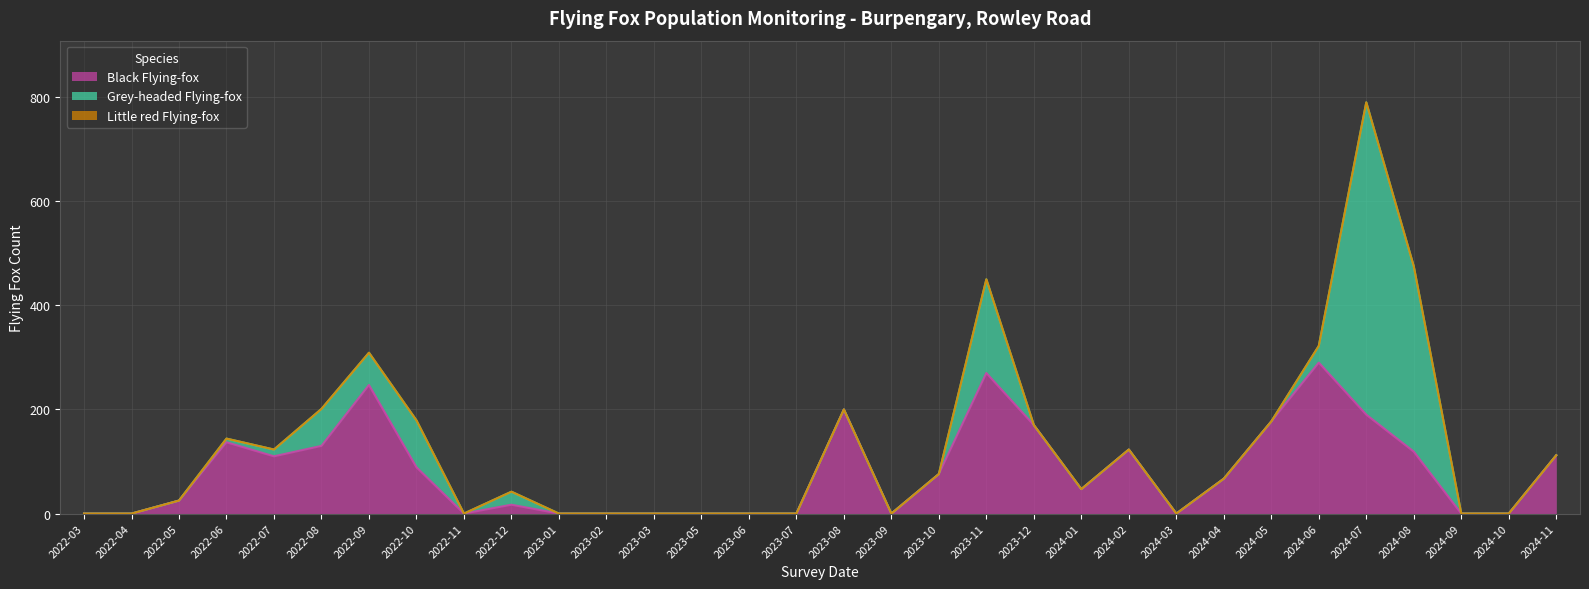

Is it true that Grey-headed Flying-fox equals 356 at 2024-08?

True